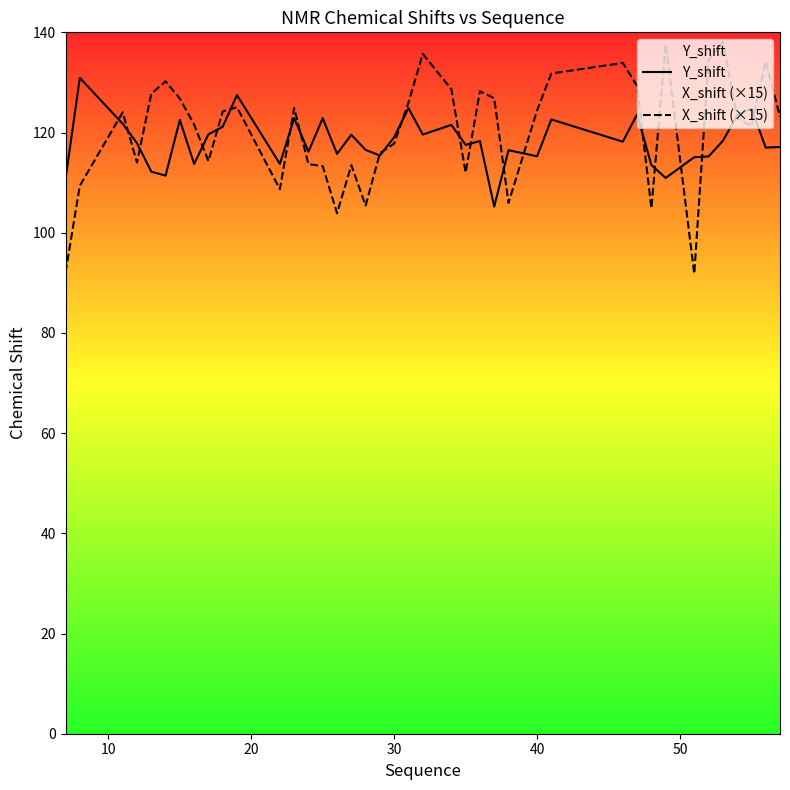

Rank the series by their maximum value, from lowest to highest.

Y_shift, X_shift (×15)